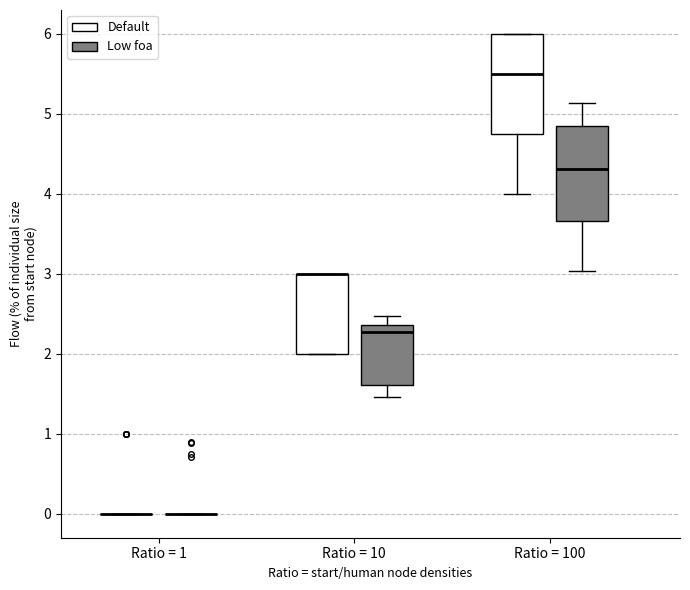

Reading left to right, transcribe this box plot: for each box, give where its median line is, the range the box spans, and where its two whiskers end, as read against the y-axis. The values are not printed on the chart, so give them approximately, as read against the axis.

Ratio = 1 (Default): box collapsed to a line at 0.0, whiskers 0.0 to 0.0
Ratio = 1 (Low foa): box collapsed to a line at 0.0, whiskers 0.0 to 0.0
Ratio = 10 (Default): median 3.0 (drawn on the box's upper edge), box 2.0 to 3.0, whiskers 2.0 to 3.0
Ratio = 10 (Low foa): median 2.3, box 1.6 to 2.4, whiskers 1.5 to 2.5
Ratio = 100 (Default): median 5.5, box 4.8 to 6.0, whiskers 4.0 to 6.0
Ratio = 100 (Low foa): median 4.3, box 3.7 to 4.8, whiskers 3.0 to 5.1